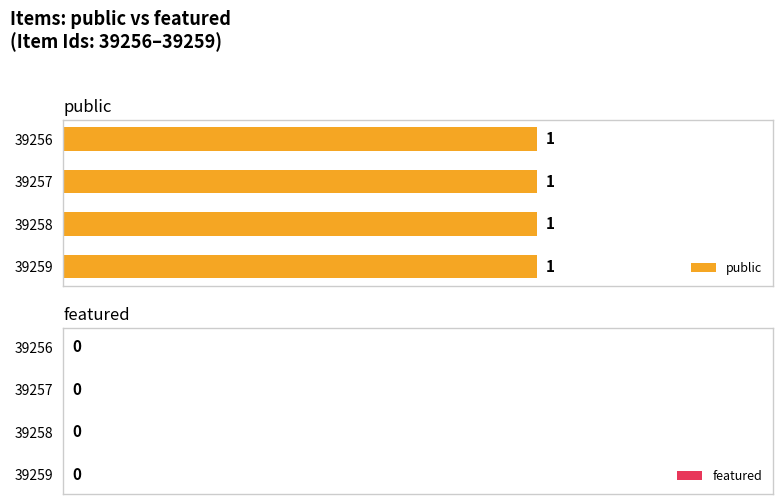

Reading left to right, what are all the values shown in this chart?

public: 39256=1	39257=1	39258=1	39259=1
featured: 39256=0	39257=0	39258=0	39259=0